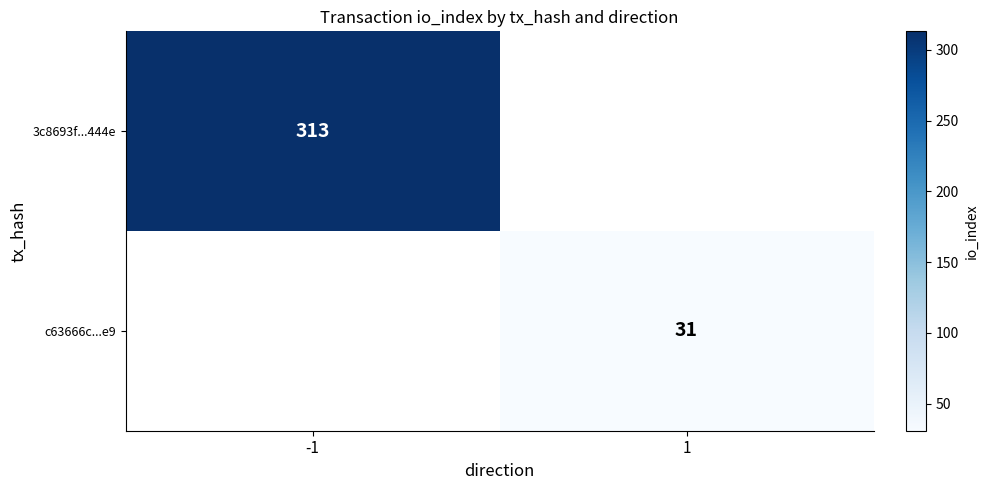

The c63666c...e9 series shows 18.6 at 1. True or false?

False